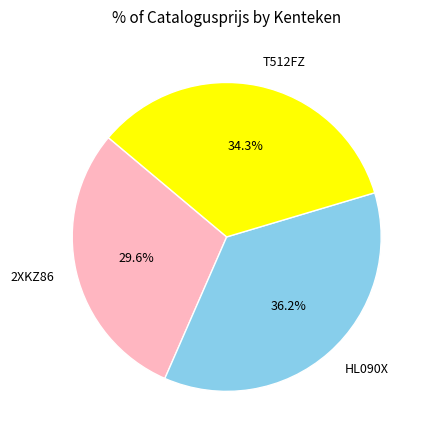

How many segments does this pie chart have?

3